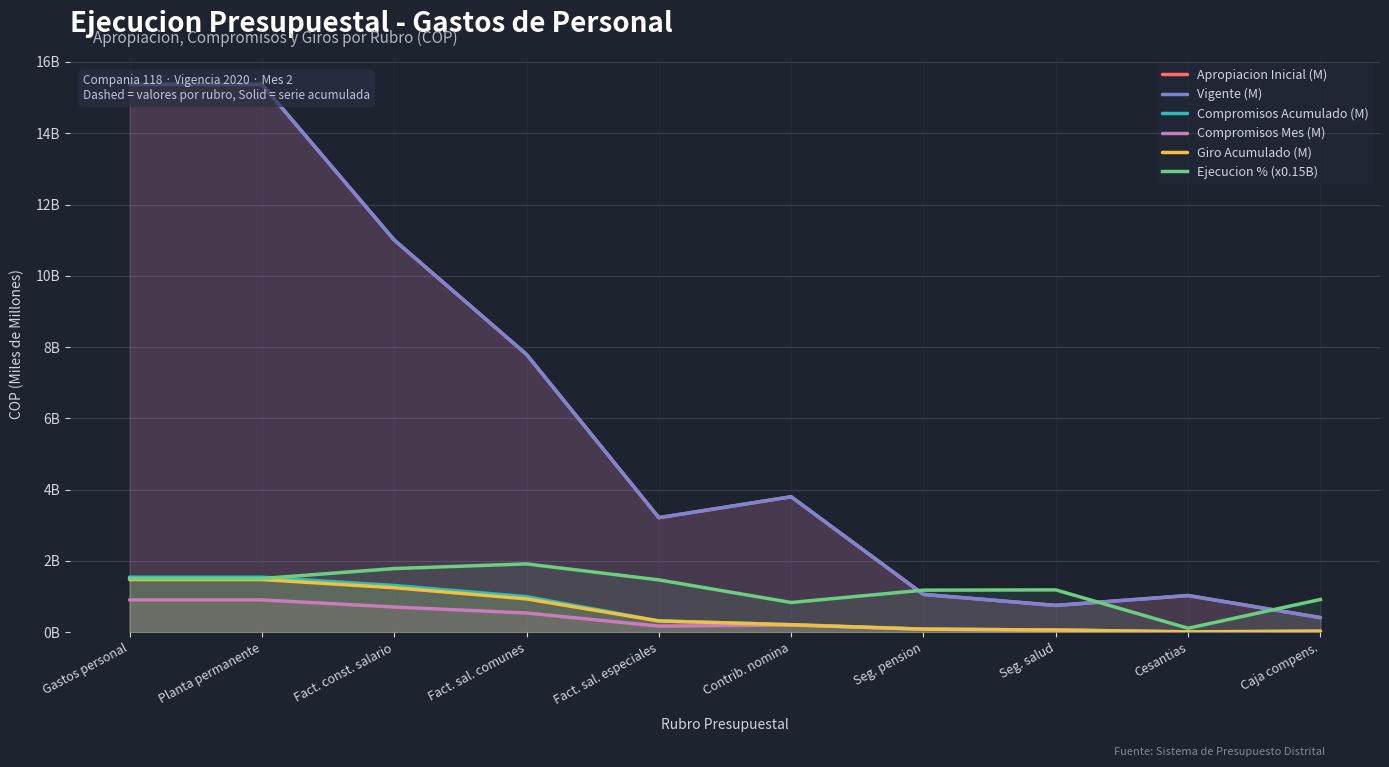

At how many categories does at least one series exceed 8?

3